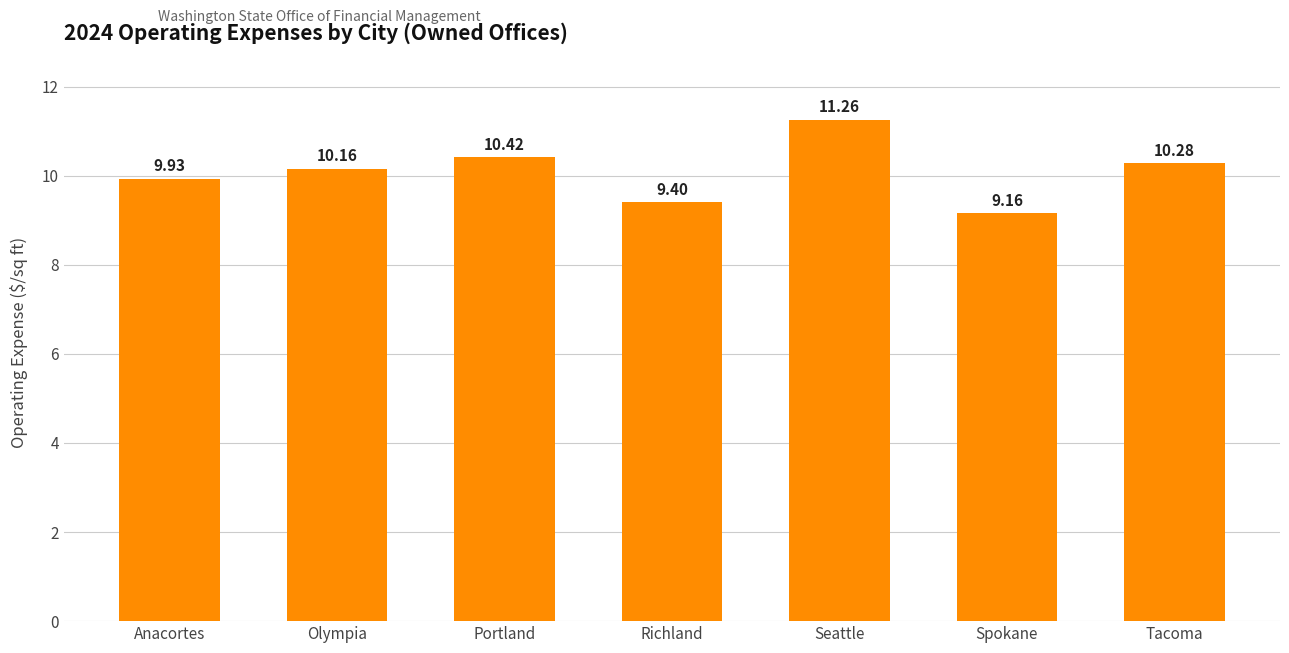

How many series are shown in this chart?

1